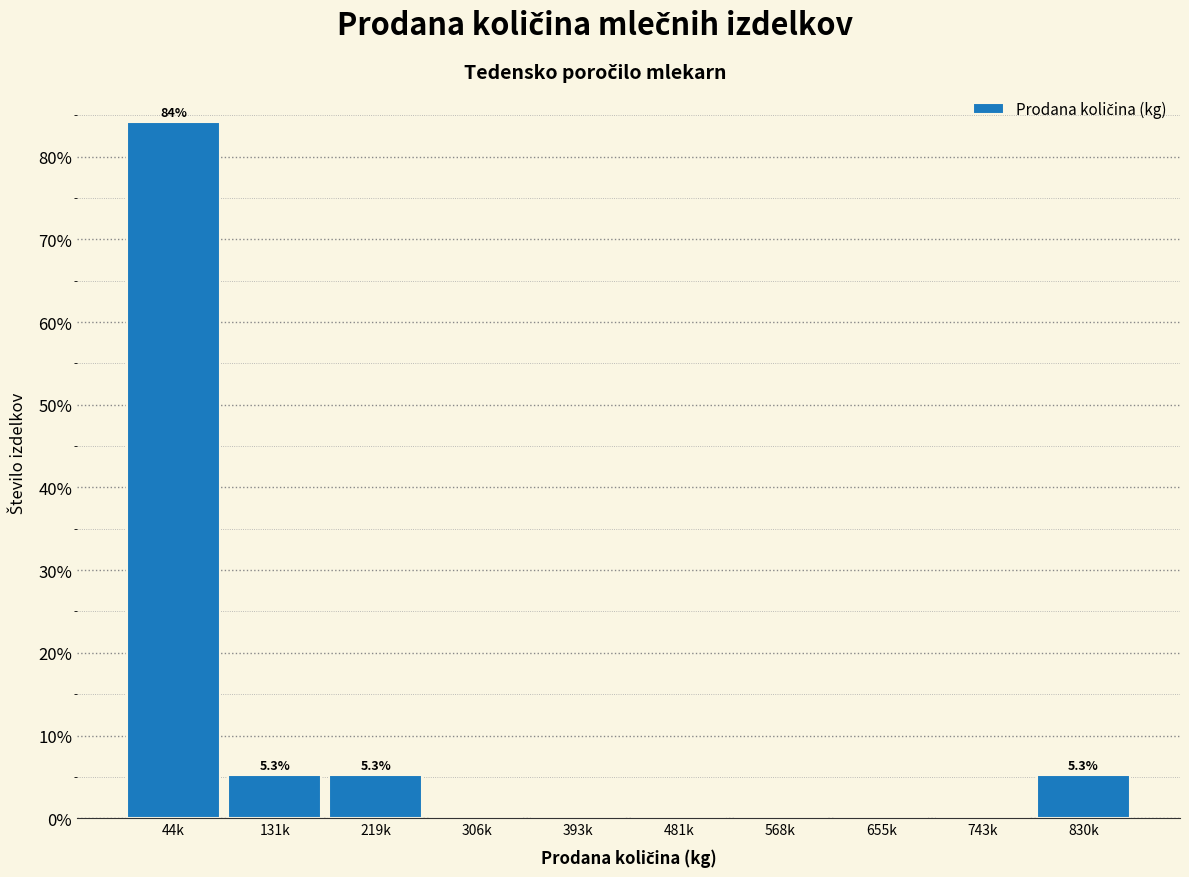

Reading right to left, transcribe all the data shown in this chart.

830k=5.3	743k=0.0	655k=0.0	568k=0.0	481k=0.0	393k=0.0	306k=0.0	219k=5.3	131k=5.3	44k=84.2